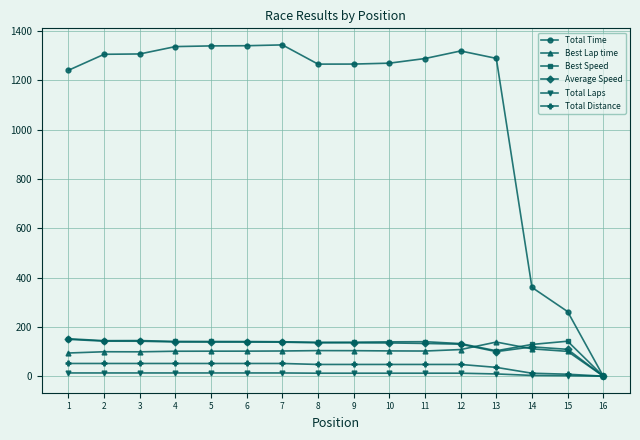

Which series has the largest range (max minus min)?

Total Time